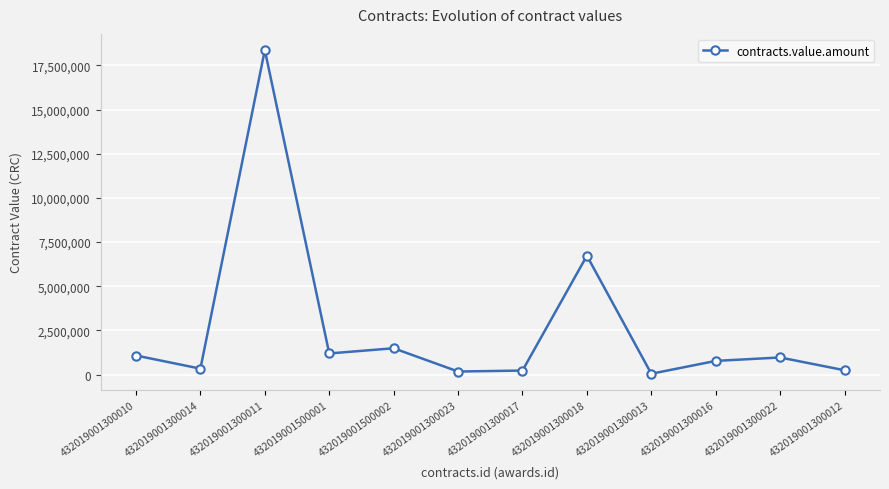

What position from the right is 432019001300017?

6